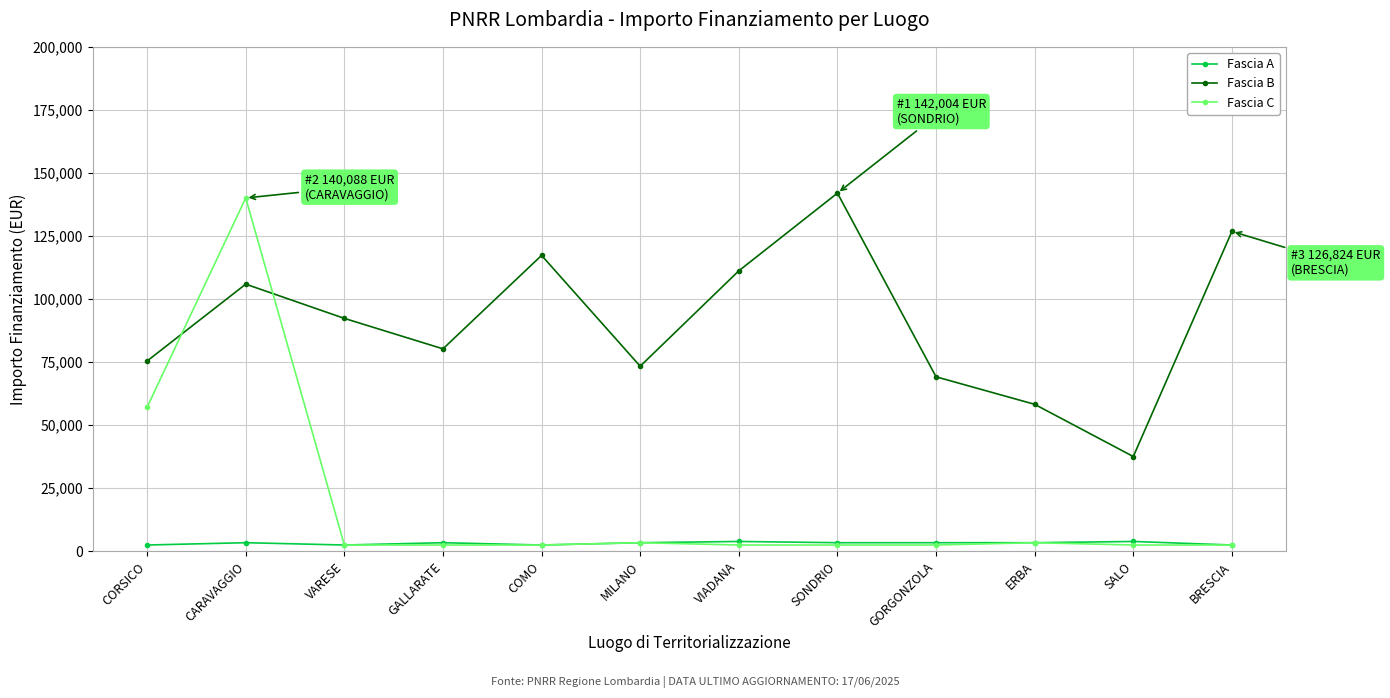

True or false: Fascia B and Fascia C intersect in this chart.

True